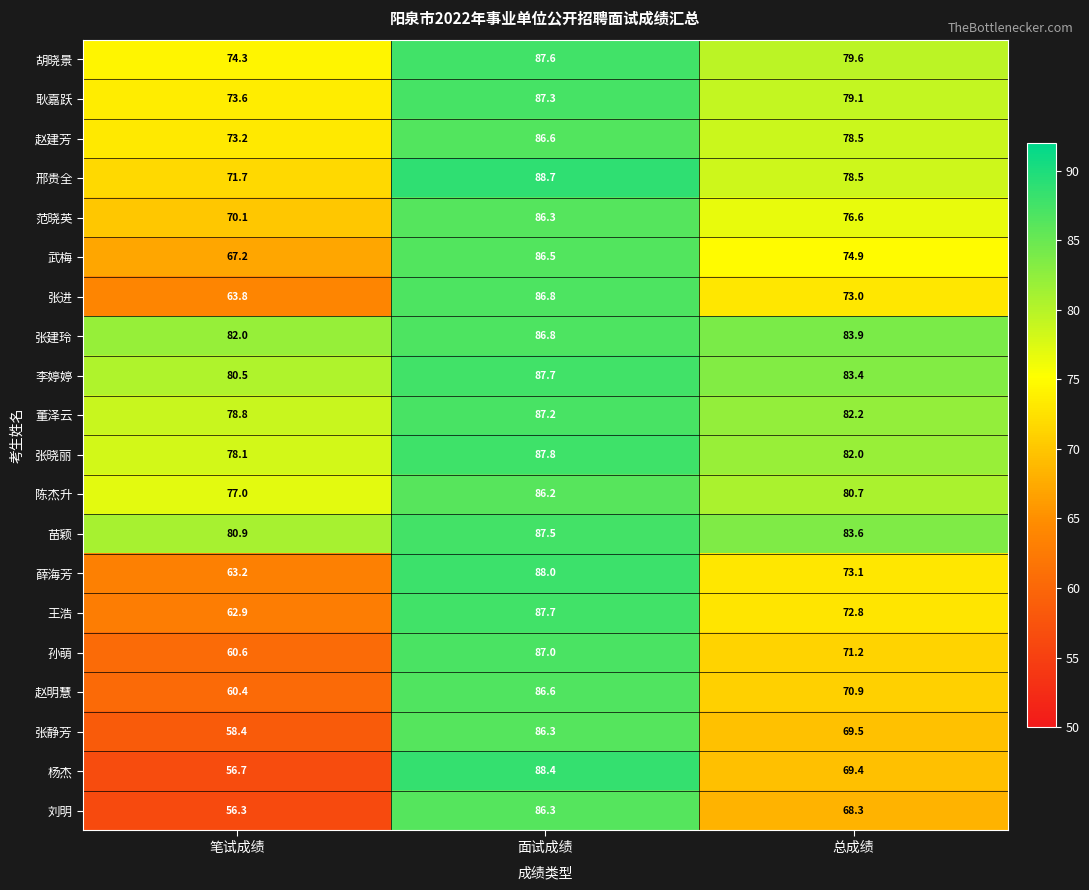

Where does the 耿嘉跃 series first go above 79?

面试成绩